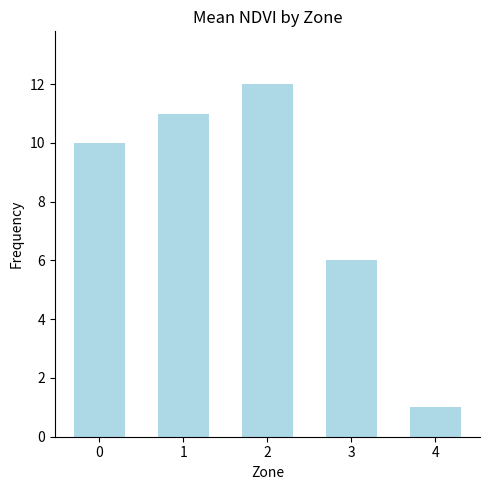

Reading right to left, what are all the values shown in this chart?

4=1	3=6	2=12	1=11	0=10